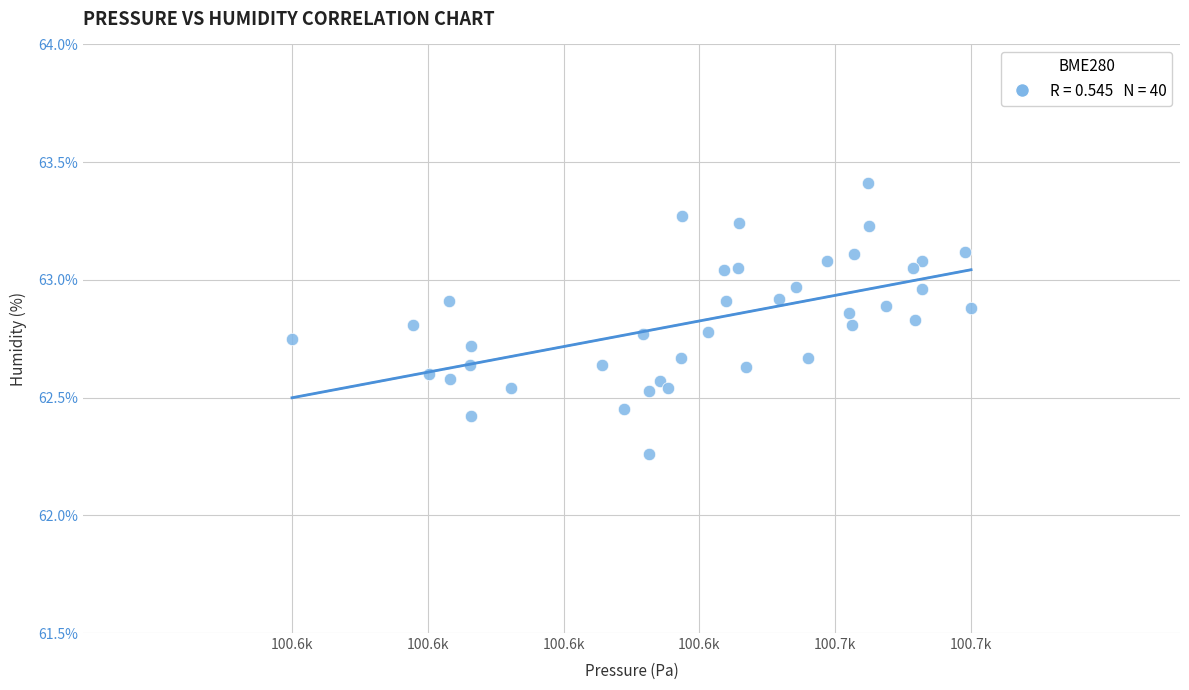

What is the range of X values (max minus min)?

65.0